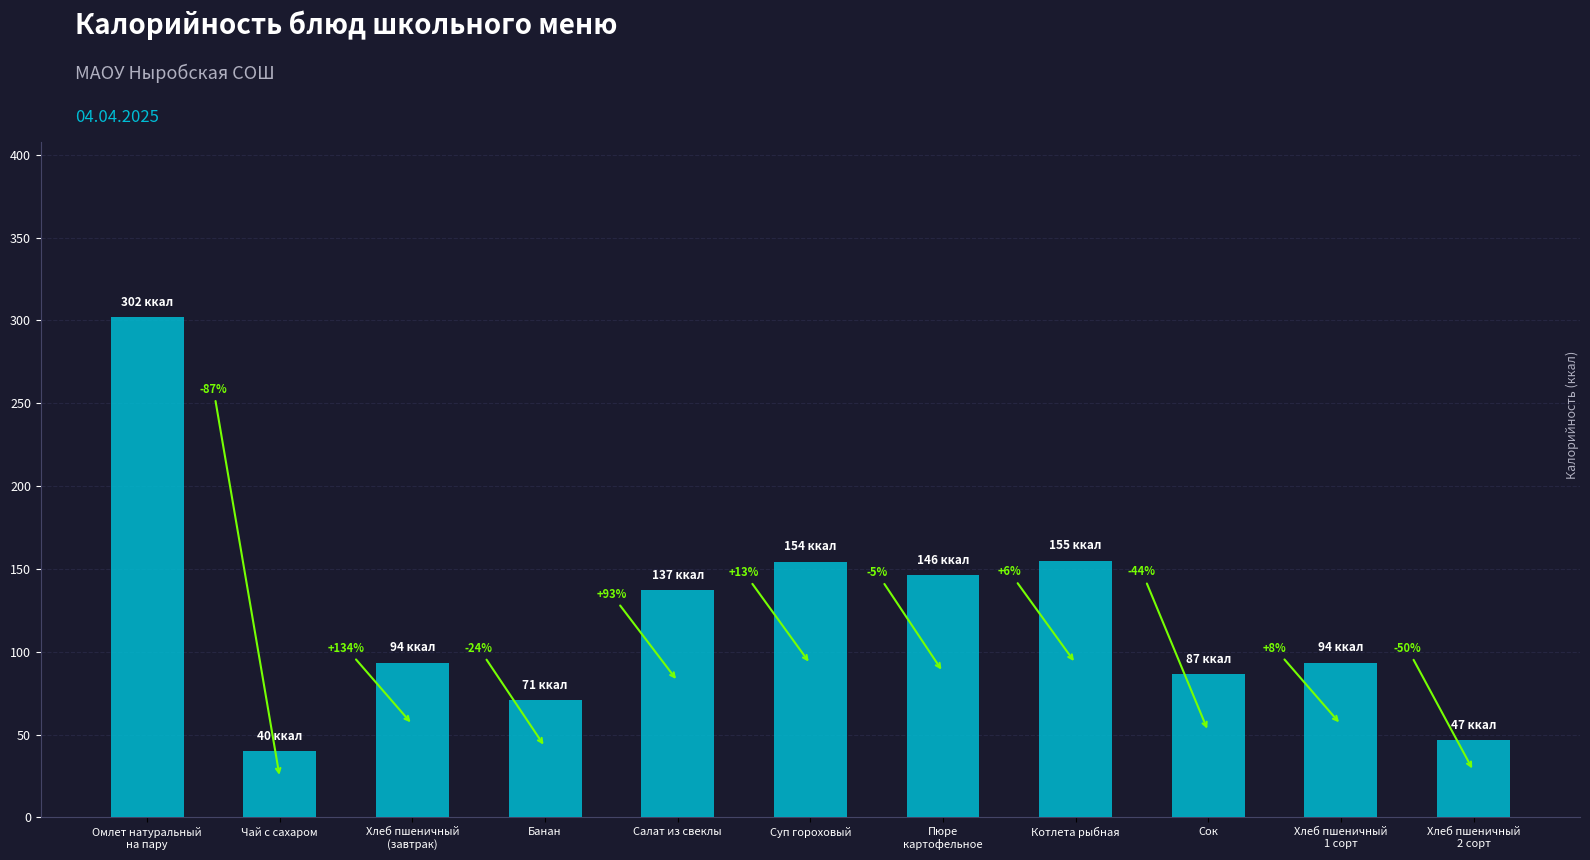

How many bars are there in total?

11